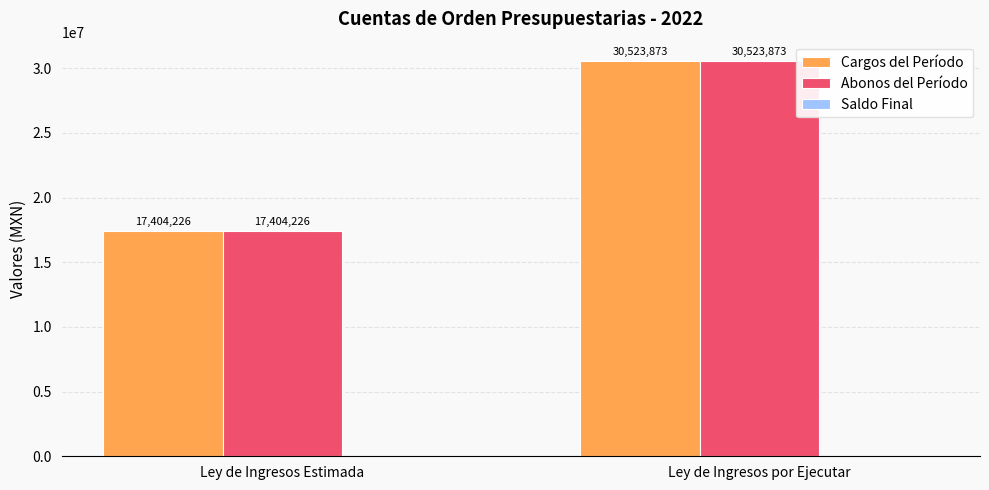

What is the difference between the highest and lowest values at Ley de Ingresos Estimada?

0.0